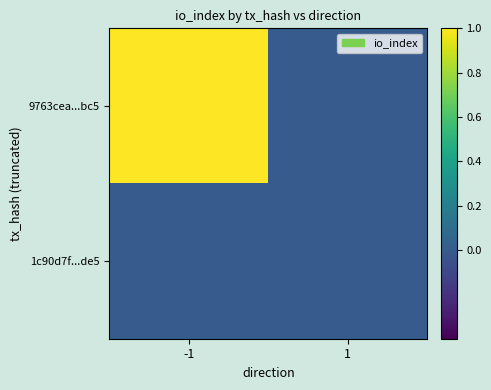

Which series has the largest total across all categories?

9763cea...bc5